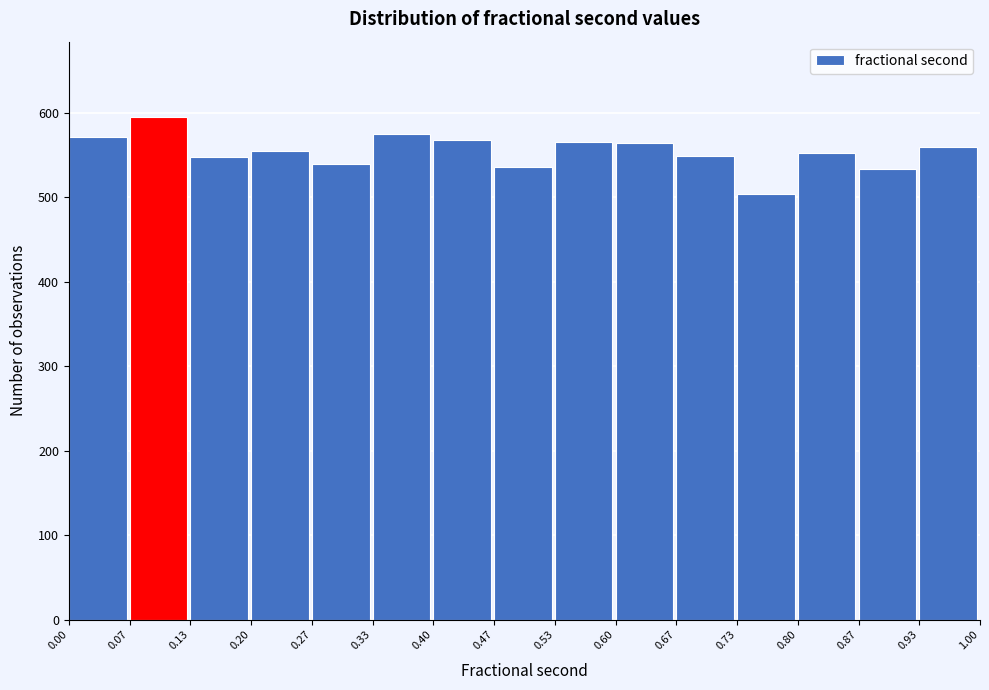

Reading left to right, list every bar in this chart as the range it spans on the x-axis followed by its height. The values are not printed on the chart, so give them approximately, as read against the axis.

0.00 to 0.07: 570
0.07 to 0.13: 600
0.13 to 0.20: 550
0.20 to 0.27: 560
0.27 to 0.33: 540
0.33 to 0.40: 580
0.40 to 0.47: 570
0.47 to 0.53: 540
0.53 to 0.60: 570
0.60 to 0.67: 560
0.67 to 0.73: 550
0.73 to 0.80: 500
0.80 to 0.87: 550
0.87 to 0.93: 530
0.93 to 1.00: 560